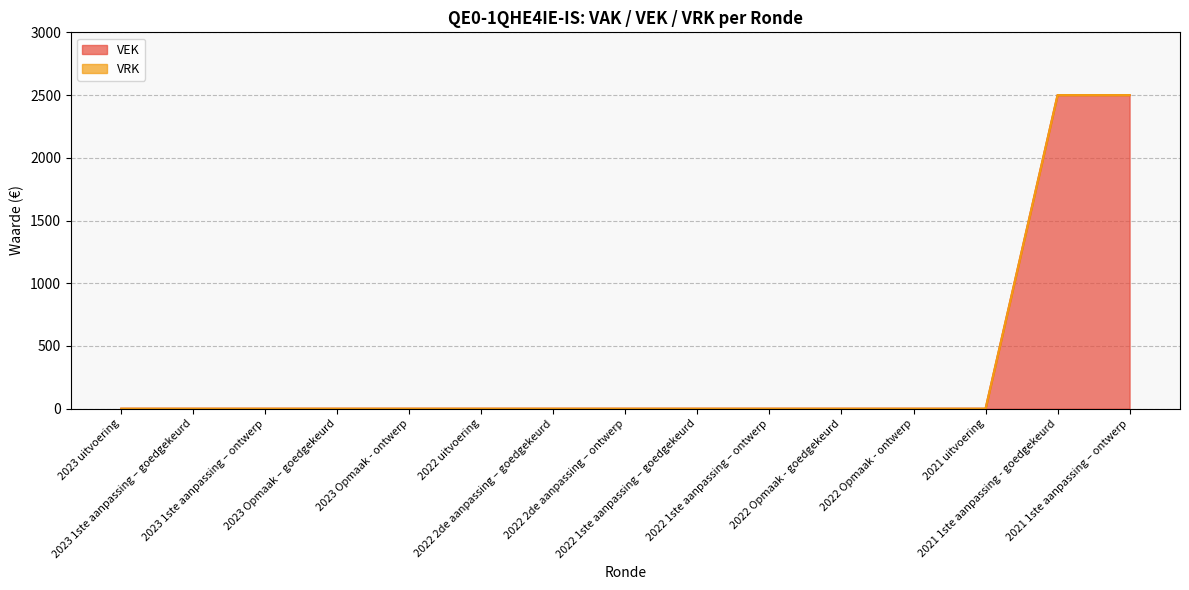

What is the greatest value displayed?

2500